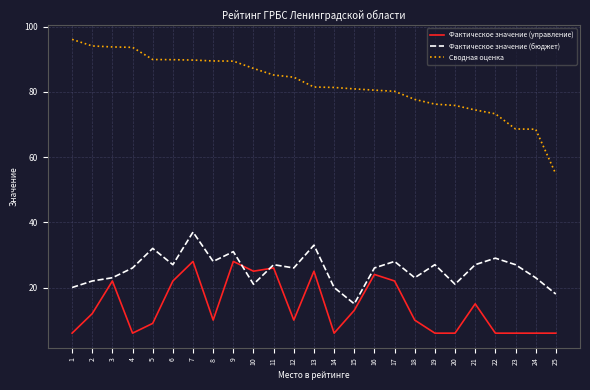

What is the minimum value for Фактическое значение (бюджет)?

15.0